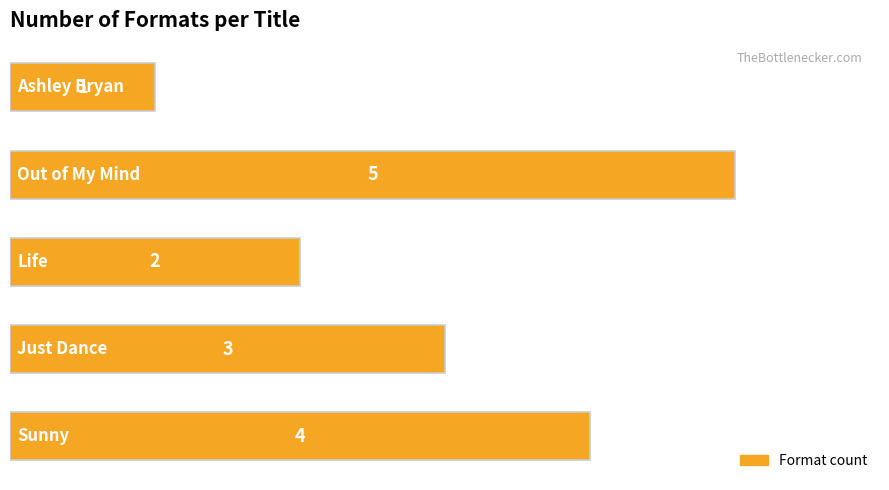

What is the minimum value shown in the chart?

1